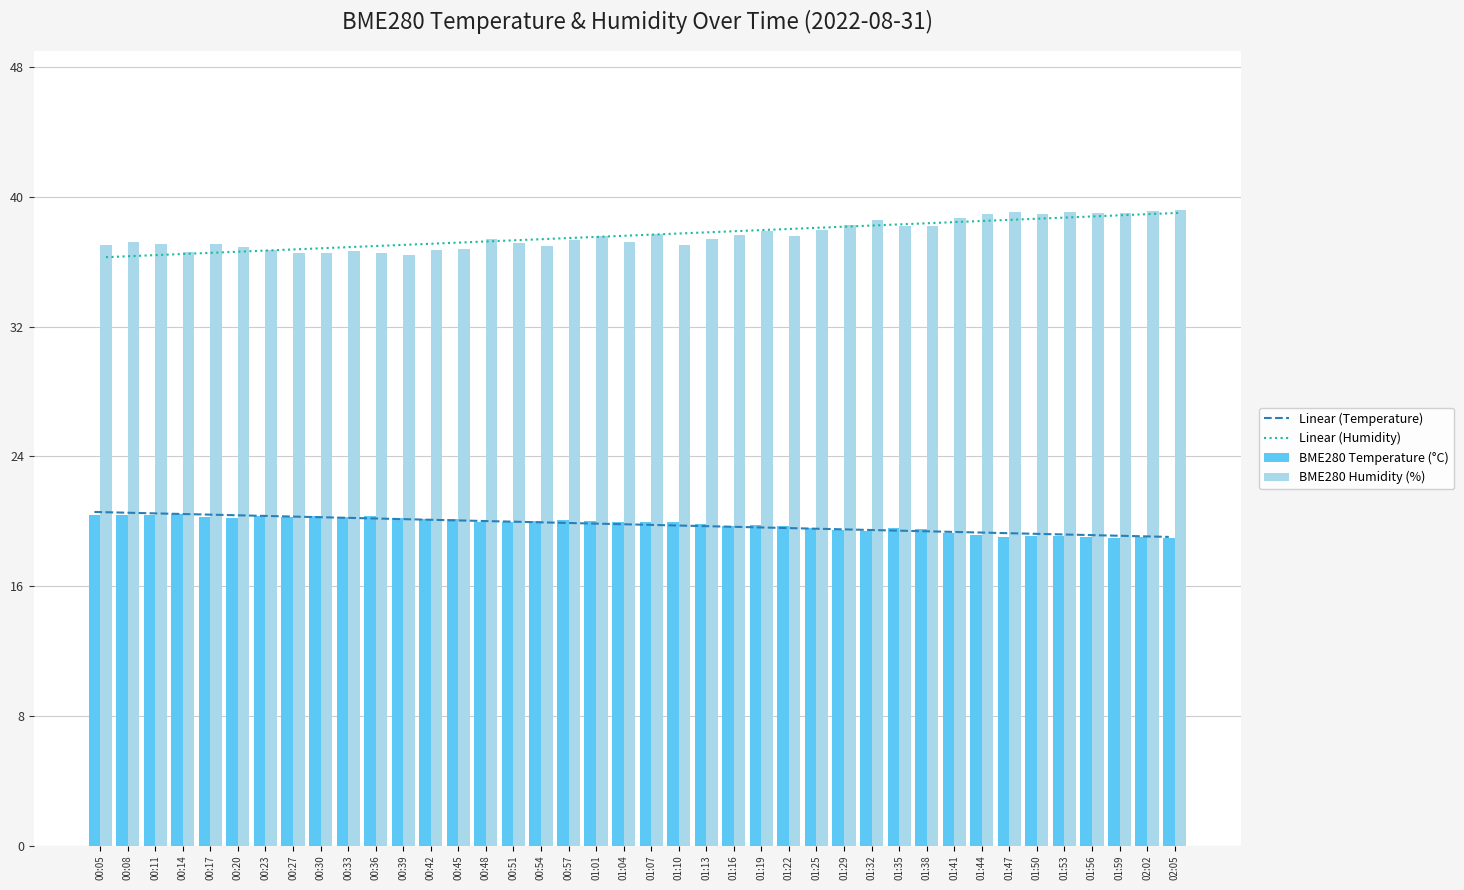

How many data points does each series have?

40